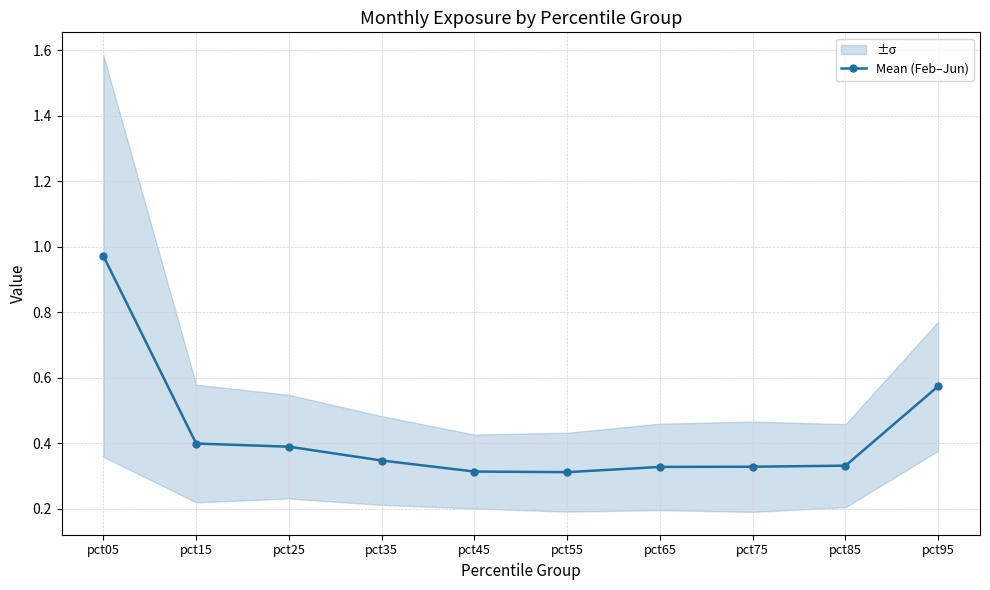

What is the minimum value shown in the chart?

0.3